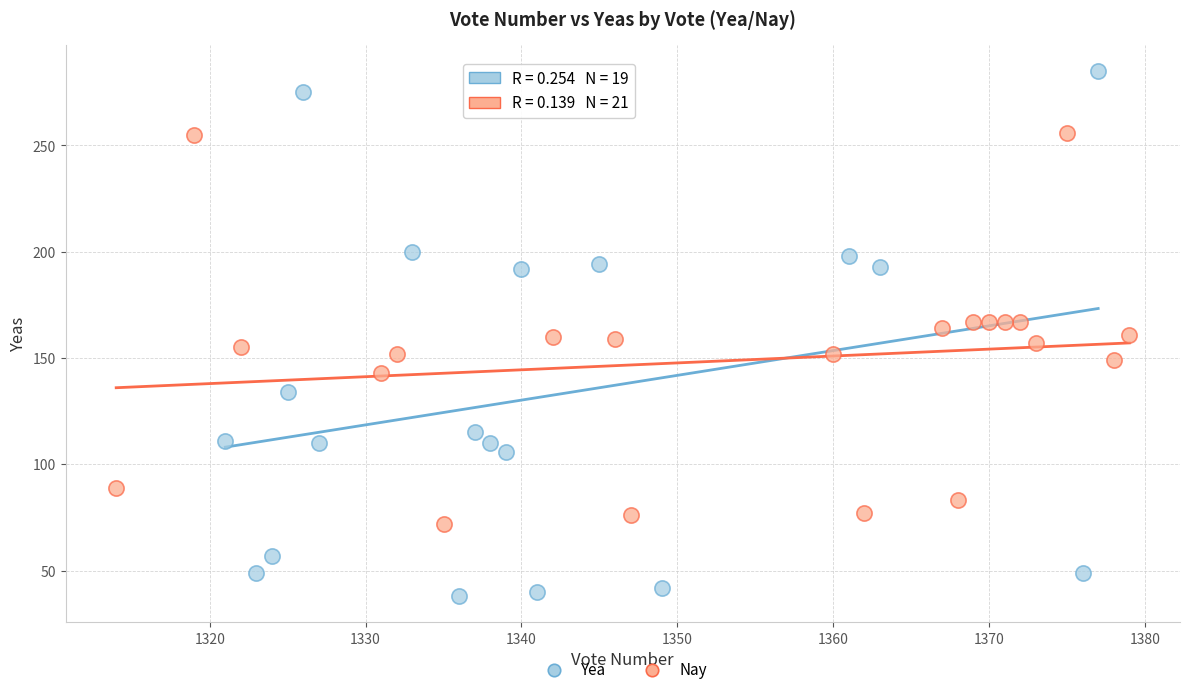

Which series has the widest spread of Y values?

Yea